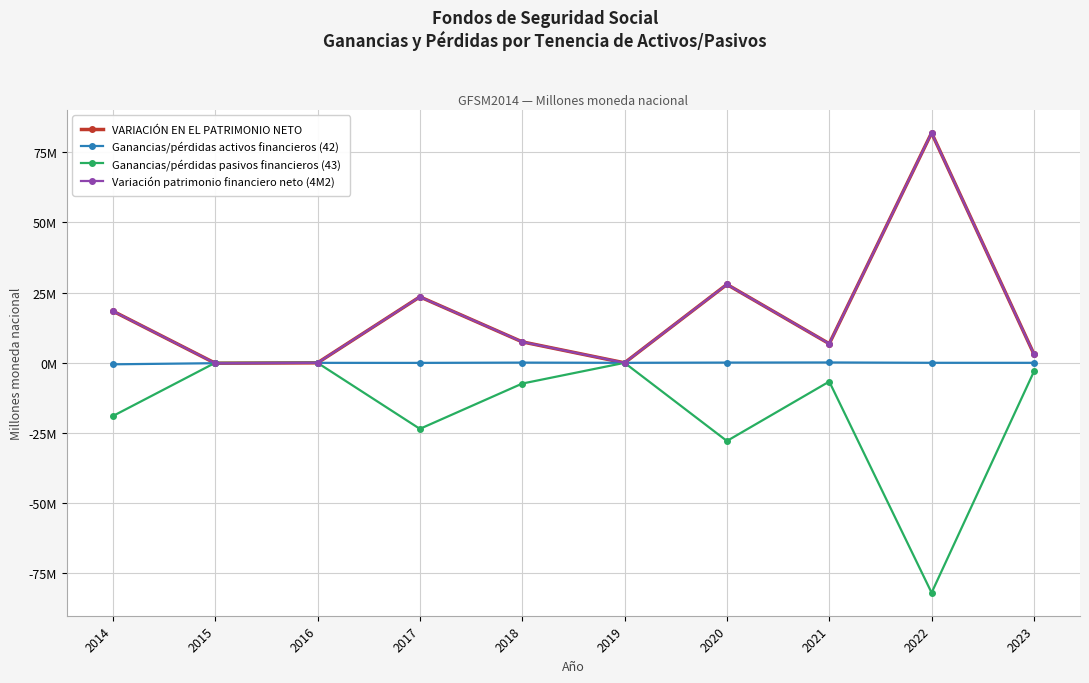

Where does the Variación patrimonio financiero neto (4M2) series first go above 7?

2014